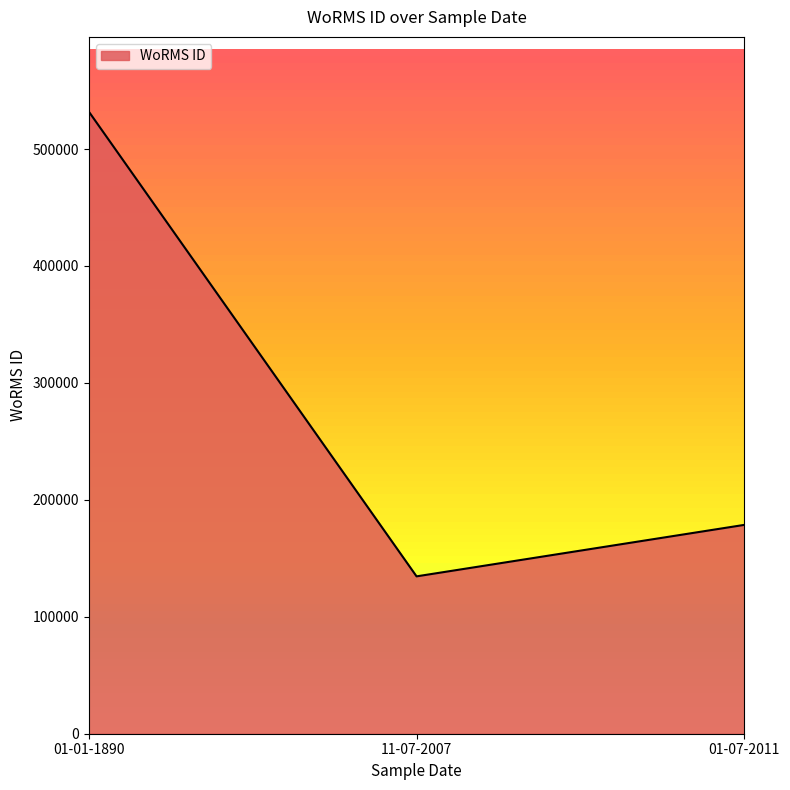

What is the average value?

281725